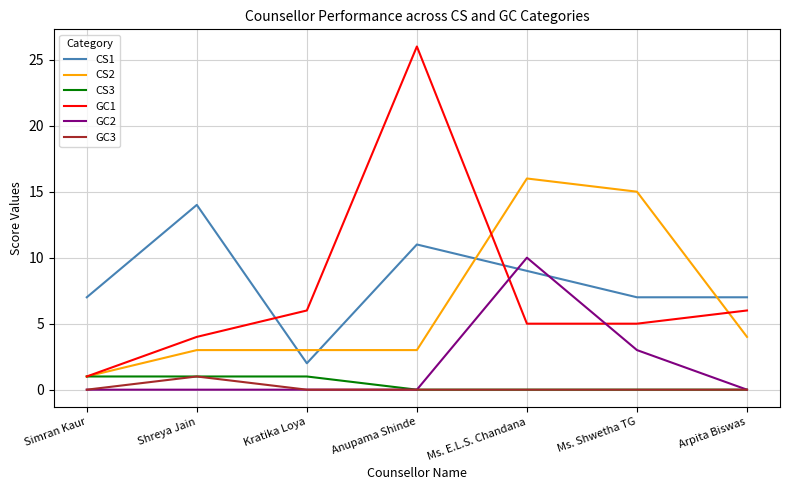

The value of GC2 at Ms. Shwetha TG is 3. True or false?

True